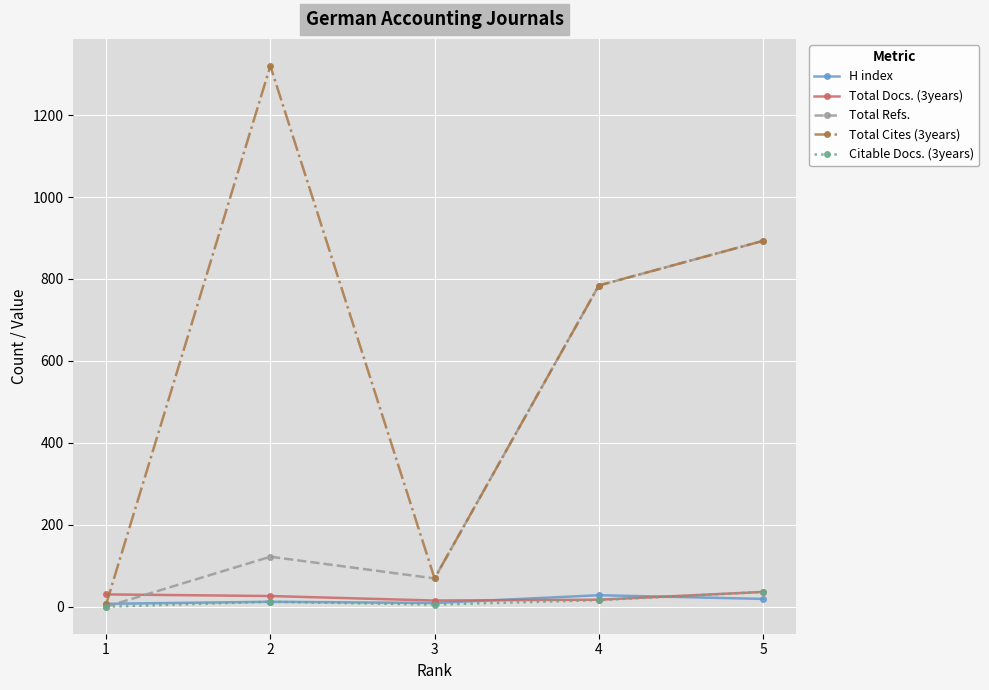

What is the minimum value for Total Docs. (3years)?

15